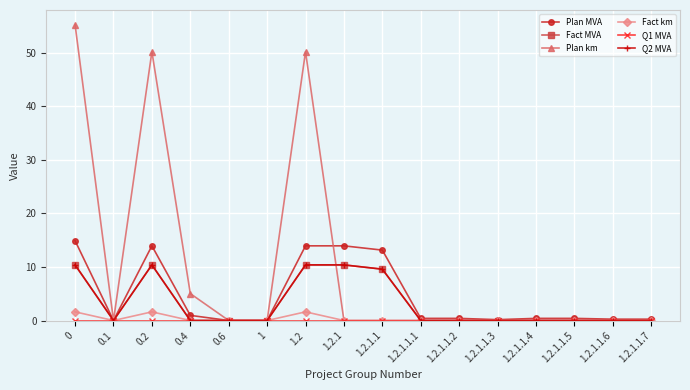

Which has a higher value, 1.2.1.1.2 or 1.2?

1.2